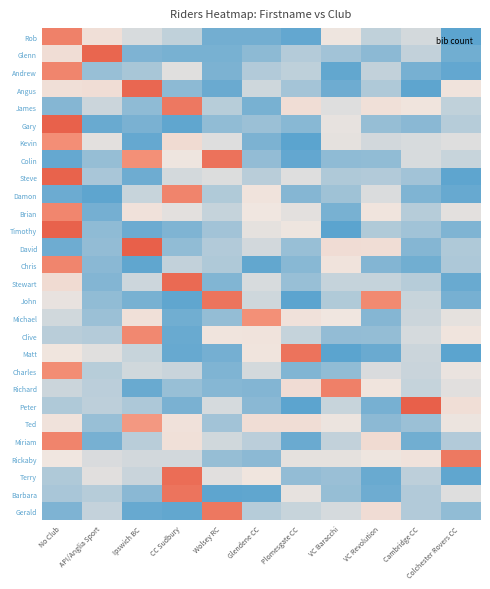

Reading left to right, list all the values displayed in this chart.

Rob: No Club=0.9	API/Anglia Sport=0.3	Ipswich BC=0.1	CC Sudbury=0.1	Wolsey RC=-0.2	Glendene CC=-0.2	Plomesgate CC=-0.3	VC Baracchi=0.2	VC Revolution=0.1	Cambridge CC=0.1	Colchester Rovers CC=-0.3
Glenn: No Club=0.3	API/Anglia Sport=1.2	Ipswich BC=-0.2	CC Sudbury=-0.2	Wolsey RC=-0.2	Glendene CC=-0.1	Plomesgate CC=0.0	VC Baracchi=-0.0	VC Revolution=-0.1	Cambridge CC=0.1	Colchester Rovers CC=-0.2
Andrew: No Club=0.9	API/Anglia Sport=-0.1	Ipswich BC=-0.0	CC Sudbury=0.2	Wolsey RC=-0.2	Glendene CC=0.0	Plomesgate CC=0.1	VC Baracchi=-0.3	VC Revolution=0.1	Cambridge CC=-0.2	Colchester Rovers CC=-0.3
Angus: No Club=0.3	API/Anglia Sport=0.3	Ipswich BC=1.2	CC Sudbury=-0.1	Wolsey RC=-0.2	Glendene CC=0.1	Plomesgate CC=-0.0	VC Baracchi=-0.2	VC Revolution=-0.0	Cambridge CC=-0.3	Colchester Rovers CC=0.2
James: No Club=-0.1	API/Anglia Sport=0.1	Ipswich BC=-0.1	CC Sudbury=1.0	Wolsey RC=0.0	Glendene CC=-0.2	Plomesgate CC=0.3	VC Baracchi=0.2	VC Revolution=0.3	Cambridge CC=0.2	Colchester Rovers CC=0.1
Gary: No Club=1.3	API/Anglia Sport=-0.2	Ipswich BC=-0.2	CC Sudbury=-0.3	Wolsey RC=-0.1	Glendene CC=-0.1	Plomesgate CC=-0.1	VC Baracchi=0.2	VC Revolution=-0.1	Cambridge CC=-0.1	Colchester Rovers CC=0.0
Kevin: No Club=0.8	API/Anglia Sport=0.2	Ipswich BC=-0.3	CC Sudbury=0.3	Wolsey RC=0.2	Glendene CC=-0.2	Plomesgate CC=-0.3	VC Baracchi=0.2	VC Revolution=0.1	Cambridge CC=0.1	Colchester Rovers CC=0.2
Colin: No Club=-0.3	API/Anglia Sport=-0.1	Ipswich BC=0.8	CC Sudbury=0.2	Wolsey RC=1.1	Glendene CC=-0.1	Plomesgate CC=-0.3	VC Baracchi=-0.1	VC Revolution=-0.1	Cambridge CC=0.1	Colchester Rovers CC=0.1
Steve: No Club=1.2	API/Anglia Sport=-0.0	Ipswich BC=-0.2	CC Sudbury=0.1	Wolsey RC=0.2	Glendene CC=0.0	Plomesgate CC=0.2	VC Baracchi=-0.0	VC Revolution=0.0	Cambridge CC=-0.0	Colchester Rovers CC=-0.3
Damon: No Club=-0.2	API/Anglia Sport=-0.3	Ipswich BC=0.1	CC Sudbury=0.9	Wolsey RC=0.0	Glendene CC=0.2	Plomesgate CC=-0.2	VC Baracchi=-0.1	VC Revolution=0.2	Cambridge CC=-0.2	Colchester Rovers CC=-0.3
Brian: No Club=0.9	API/Anglia Sport=-0.2	Ipswich BC=0.3	CC Sudbury=0.2	Wolsey RC=0.1	Glendene CC=0.2	Plomesgate CC=0.2	VC Baracchi=-0.2	VC Revolution=0.2	Cambridge CC=0.0	Colchester Rovers CC=0.2
Timothy: No Club=1.2	API/Anglia Sport=-0.1	Ipswich BC=-0.2	CC Sudbury=-0.2	Wolsey RC=-0.0	Glendene CC=0.2	Plomesgate CC=0.2	VC Baracchi=-0.3	VC Revolution=0.0	Cambridge CC=-0.0	Colchester Rovers CC=-0.2
David: No Club=-0.2	API/Anglia Sport=-0.1	Ipswich BC=1.3	CC Sudbury=-0.1	Wolsey RC=0.0	Glendene CC=0.1	Plomesgate CC=-0.1	VC Baracchi=0.3	VC Revolution=0.3	Cambridge CC=-0.1	Colchester Rovers CC=-0.0
Chris: No Club=0.9	API/Anglia Sport=-0.1	Ipswich BC=-0.3	CC Sudbury=0.1	Wolsey RC=0.0	Glendene CC=-0.3	Plomesgate CC=-0.1	VC Baracchi=0.2	VC Revolution=-0.2	Cambridge CC=-0.2	Colchester Rovers CC=-0.0
Stewart: No Club=0.3	API/Anglia Sport=-0.2	Ipswich BC=0.1	CC Sudbury=1.2	Wolsey RC=-0.2	Glendene CC=0.1	Plomesgate CC=-0.1	VC Baracchi=0.1	VC Revolution=0.1	Cambridge CC=0.0	Colchester Rovers CC=-0.2
John: No Club=0.2	API/Anglia Sport=-0.1	Ipswich BC=-0.2	CC Sudbury=-0.3	Wolsey RC=1.1	Glendene CC=0.1	Plomesgate CC=-0.3	VC Baracchi=0.0	VC Revolution=0.8	Cambridge CC=0.1	Colchester Rovers CC=-0.2
Michael: No Club=0.1	API/Anglia Sport=-0.1	Ipswich BC=0.3	CC Sudbury=-0.2	Wolsey RC=-0.1	Glendene CC=0.8	Plomesgate CC=0.3	VC Baracchi=0.2	VC Revolution=-0.1	Cambridge CC=0.1	Colchester Rovers CC=0.2
Clive: No Club=0.0	API/Anglia Sport=0.0	Ipswich BC=0.8	CC Sudbury=-0.2	Wolsey RC=0.2	Glendene CC=0.2	Plomesgate CC=0.1	VC Baracchi=-0.1	VC Revolution=-0.1	Cambridge CC=0.1	Colchester Rovers CC=0.2
Matt: No Club=0.2	API/Anglia Sport=0.2	Ipswich BC=0.1	CC Sudbury=-0.2	Wolsey RC=-0.2	Glendene CC=0.2	Plomesgate CC=1.1	VC Baracchi=-0.3	VC Revolution=-0.2	Cambridge CC=0.1	Colchester Rovers CC=-0.3
Charles: No Club=0.8	API/Anglia Sport=0.0	Ipswich BC=0.1	CC Sudbury=0.1	Wolsey RC=-0.2	Glendene CC=0.1	Plomesgate CC=-0.2	VC Baracchi=-0.1	VC Revolution=0.1	Cambridge CC=0.1	Colchester Rovers CC=0.2
Richard: No Club=0.1	API/Anglia Sport=0.0	Ipswich BC=-0.2	CC Sudbury=-0.1	Wolsey RC=-0.1	Glendene CC=-0.2	Plomesgate CC=0.3	VC Baracchi=0.9	VC Revolution=0.2	Cambridge CC=0.1	Colchester Rovers CC=0.2
Peter: No Club=0.0	API/Anglia Sport=0.0	Ipswich BC=-0.0	CC Sudbury=-0.2	Wolsey RC=0.1	Glendene CC=-0.1	Plomesgate CC=-0.3	VC Baracchi=0.1	VC Revolution=-0.2	Cambridge CC=1.3	Colchester Rovers CC=0.3
Ted: No Club=0.2	API/Anglia Sport=-0.1	Ipswich BC=0.7	CC Sudbury=0.3	Wolsey RC=-0.0	Glendene CC=0.3	Plomesgate CC=0.3	VC Baracchi=0.2	VC Revolution=-0.1	Cambridge CC=-0.1	Colchester Rovers CC=0.2
Miriam: No Club=0.9	API/Anglia Sport=-0.2	Ipswich BC=0.0	CC Sudbury=0.3	Wolsey RC=0.1	Glendene CC=0.0	Plomesgate CC=-0.2	VC Baracchi=0.1	VC Revolution=0.3	Cambridge CC=-0.2	Colchester Rovers CC=0.0
Rickaby: No Club=0.2	API/Anglia Sport=0.1	Ipswich BC=0.1	CC Sudbury=0.1	Wolsey RC=-0.1	Glendene CC=-0.1	Plomesgate CC=0.2	VC Baracchi=0.2	VC Revolution=0.2	Cambridge CC=0.2	Colchester Rovers CC=1.0
Terry: No Club=0.0	API/Anglia Sport=0.2	Ipswich BC=0.1	CC Sudbury=1.1	Wolsey RC=0.2	Glendene CC=0.2	Plomesgate CC=-0.1	VC Baracchi=-0.1	VC Revolution=-0.2	Cambridge CC=0.0	Colchester Rovers CC=-0.3
Barbara: No Club=-0.0	API/Anglia Sport=0.0	Ipswich BC=-0.1	CC Sudbury=1.1	Wolsey RC=-0.3	Glendene CC=-0.3	Plomesgate CC=0.2	VC Baracchi=-0.1	VC Revolution=-0.2	Cambridge CC=0.0	Colchester Rovers CC=0.2
Gerald: No Club=-0.2	API/Anglia Sport=0.1	Ipswich BC=-0.2	CC Sudbury=-0.3	Wolsey RC=1.0	Glendene CC=0.0	Plomesgate CC=0.1	VC Baracchi=0.1	VC Revolution=0.3	Cambridge CC=0.0	Colchester Rovers CC=-0.1